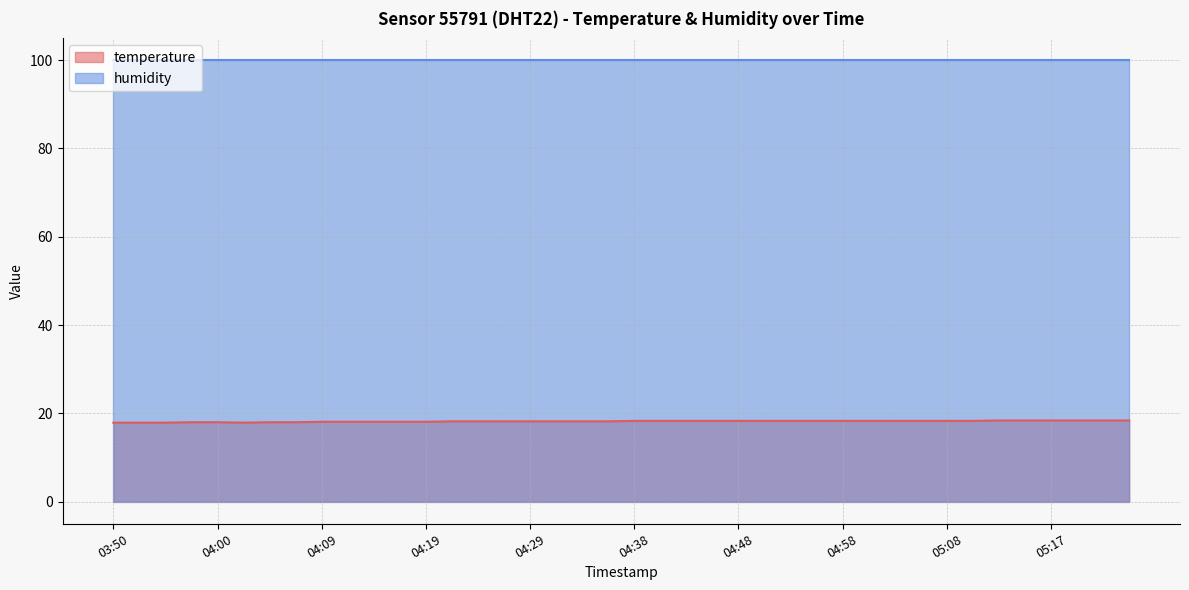

Which label corresponds to the largest value in the chart?

05:13